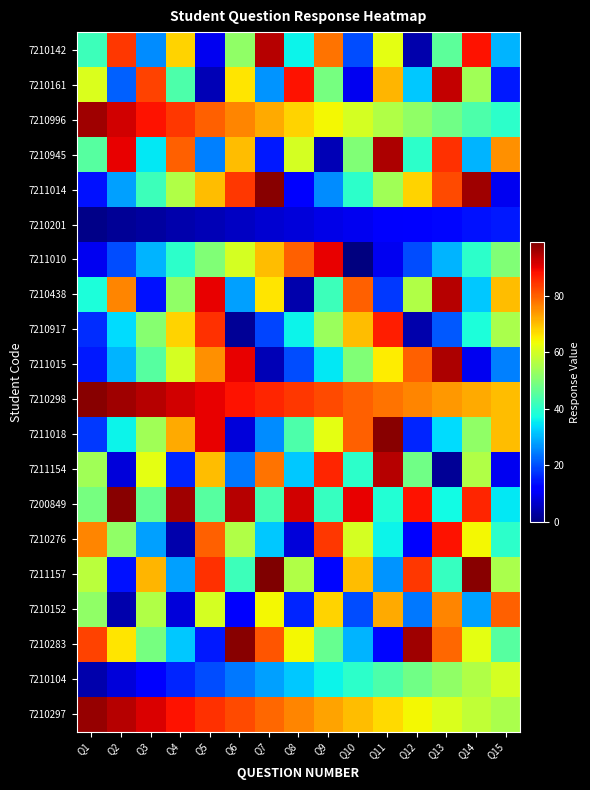

Which series has the widest spread of values?

7211154